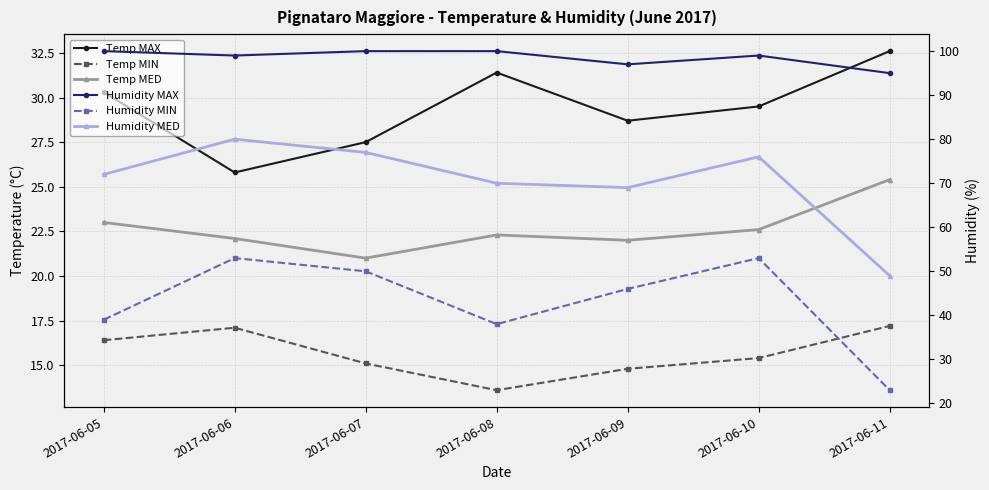

What is the difference between the maximum and minimum values in the Humidity MAX series?

5.0